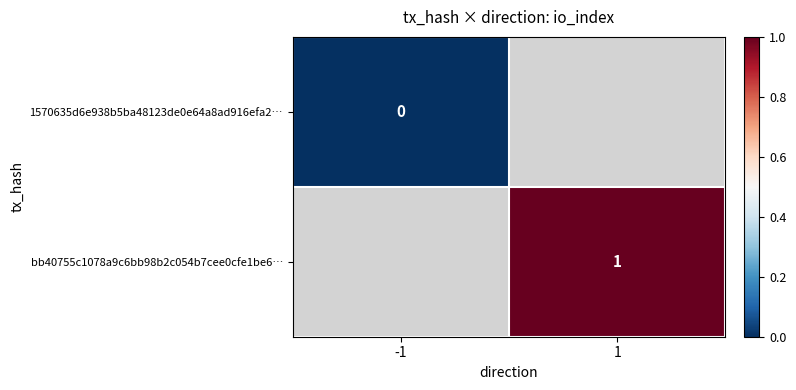

The value of bb40755c1078a9c6bb98b2c054b7cee0cfe1be6… at 1 is 1. True or false?

True